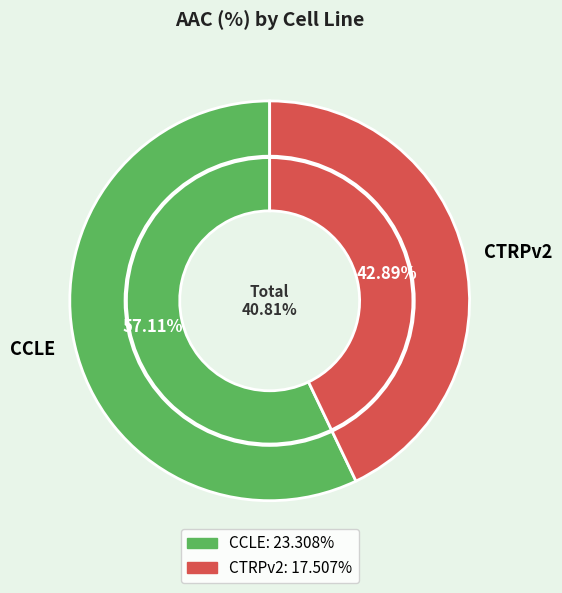

Which slice represents more than half of the pie?

CCLE